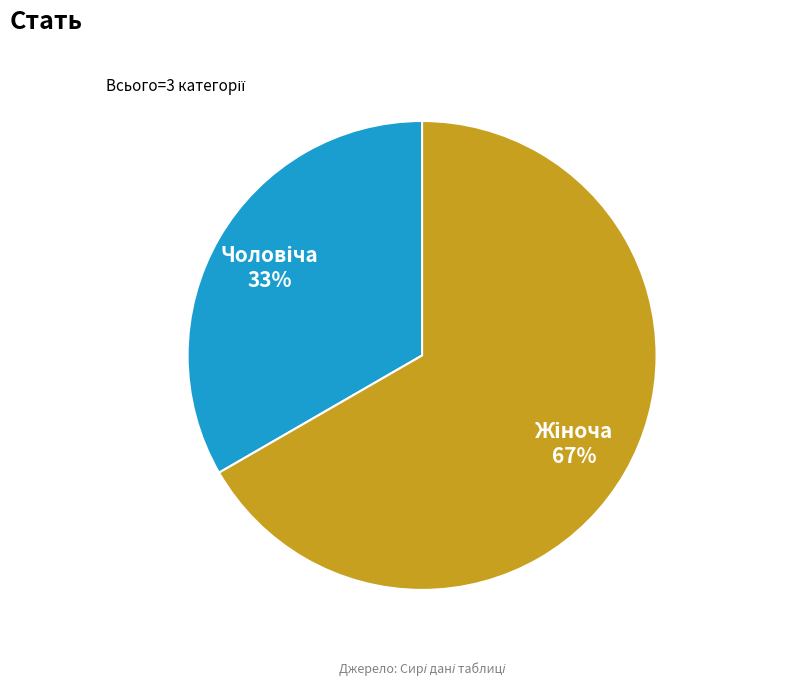

To the nearest percent, what is the average slice percentage?

50%